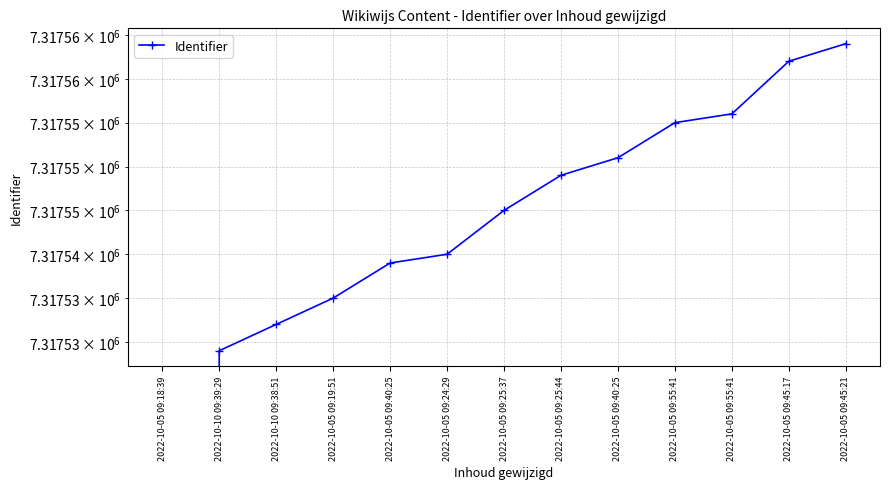

How many categories are shown in the chart?

13